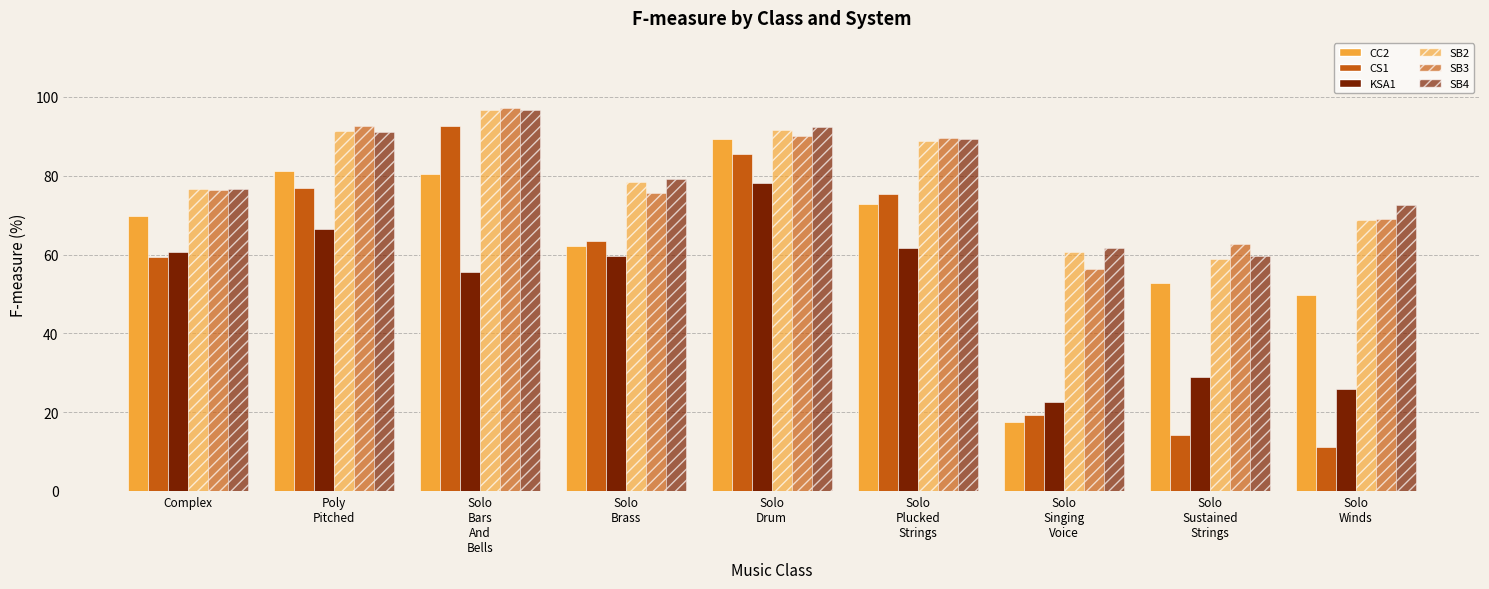

What is the sum of the KSA1 values at Solo
Brass and Solo
Drum?

137.8